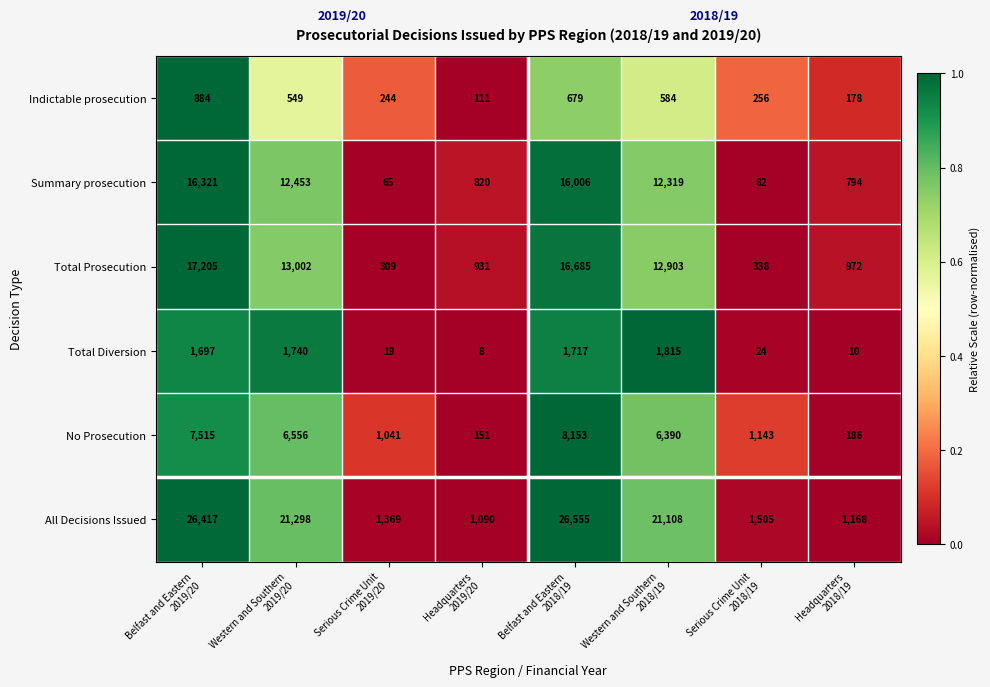

Which series has the widest spread of values?

All Decisions Issued